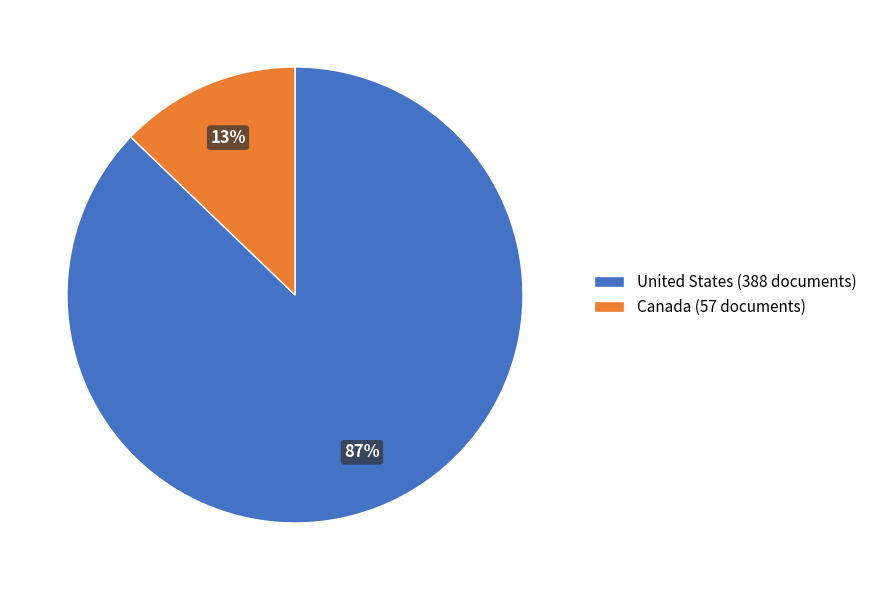

To the nearest percent, what percentage of the pie is Canada (57 documents)?

13%